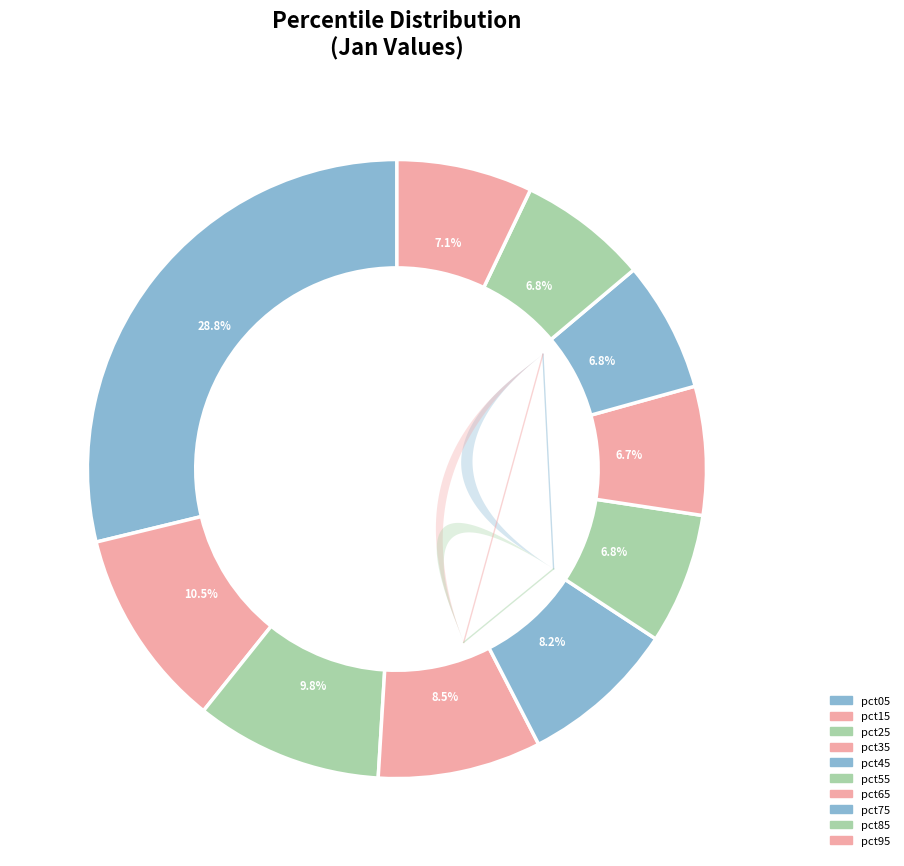

How many slices are in this pie chart?

10